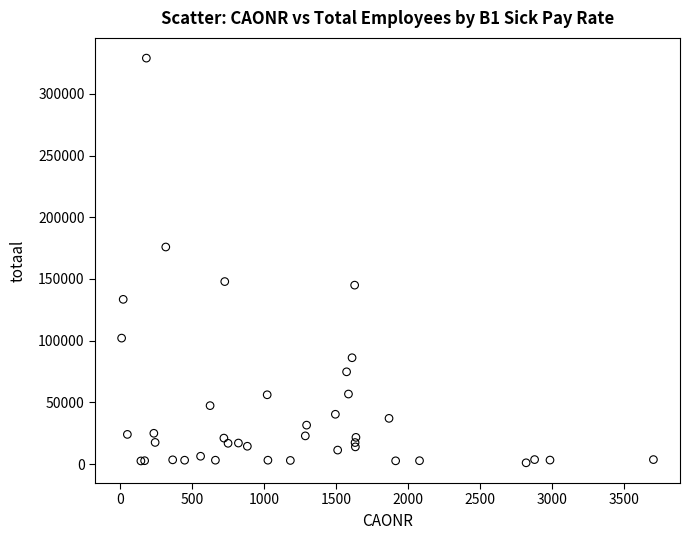

What Y value in the scatter plot is closest to 165000?

175900